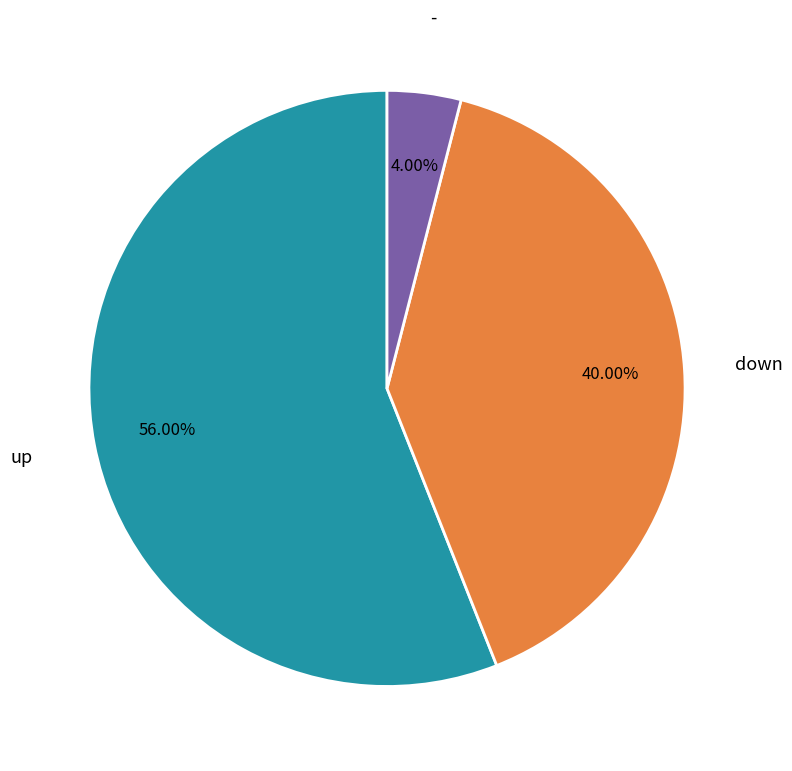

Is there a majority slice in this chart?

Yes